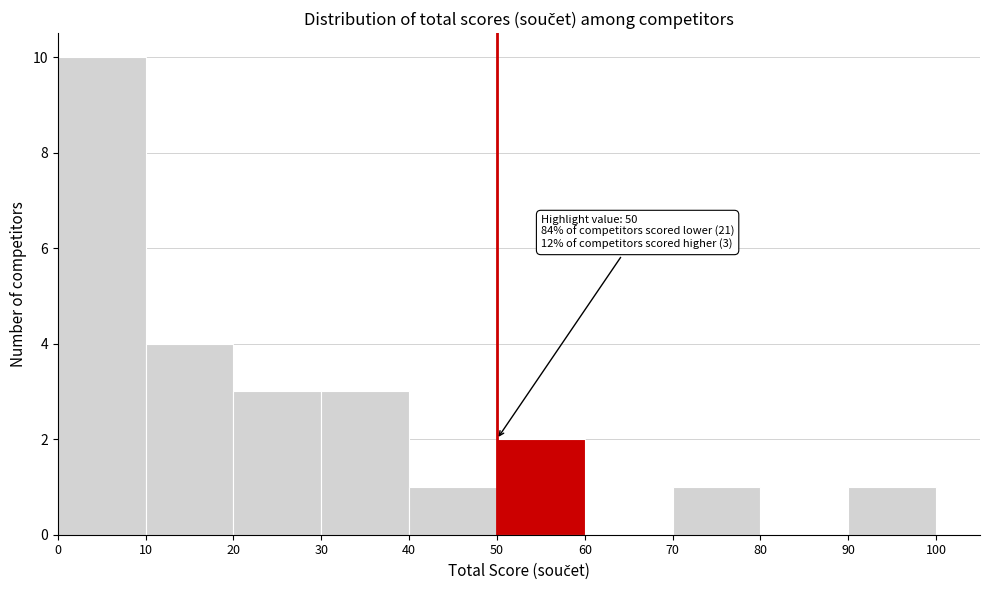

Which range on the x-axis has the tallest bar?

0 to 10